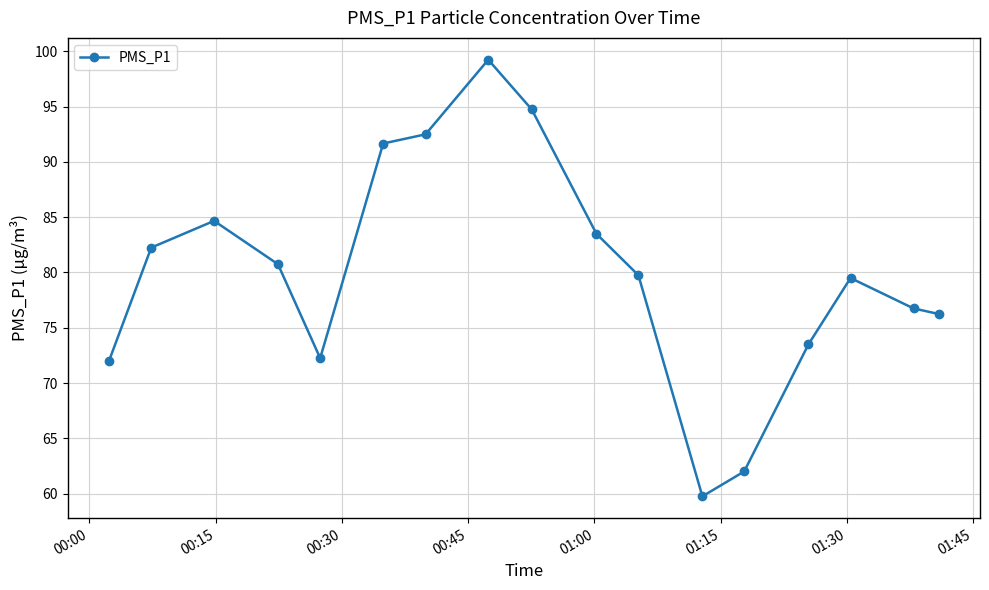

What is the value of the 10th point from the left?

83.5